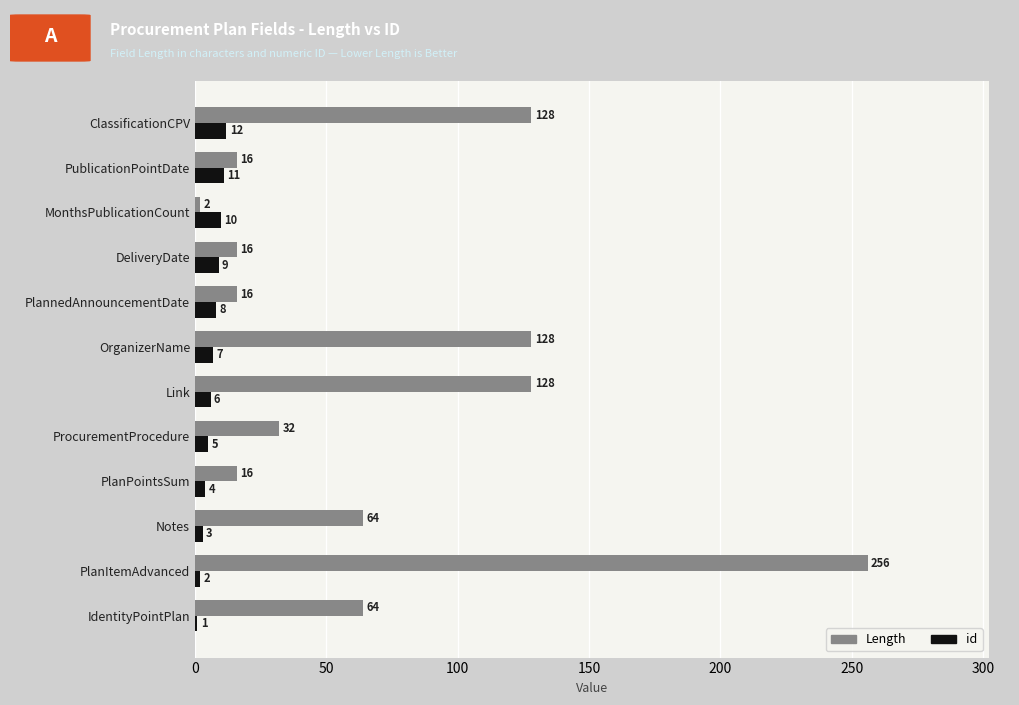

Which series has the largest range (max minus min)?

Length